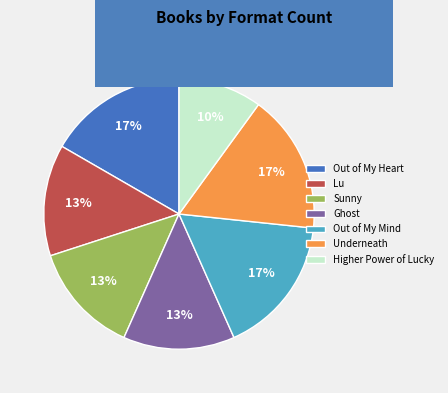

Is Sunny the majority of the pie?

No